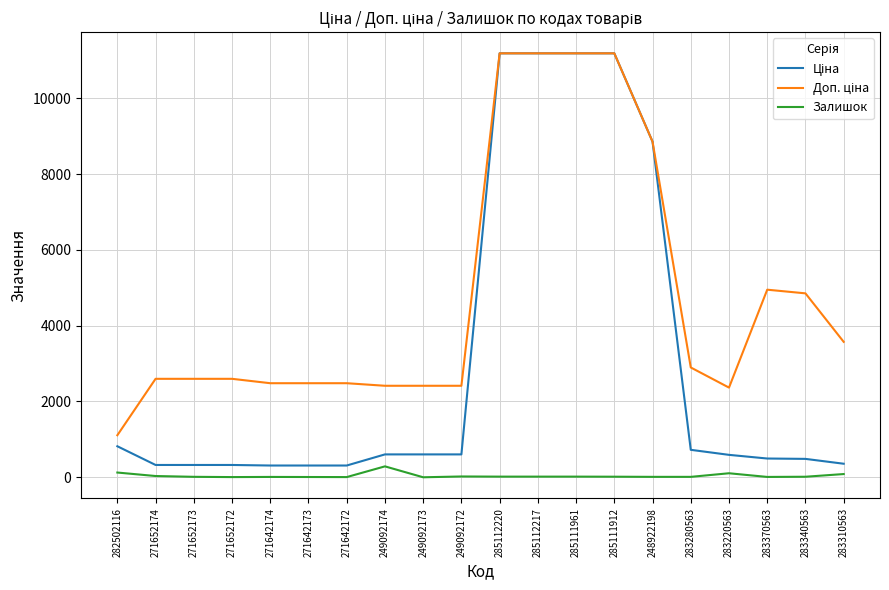

What is the greatest value displayed?

11188.2